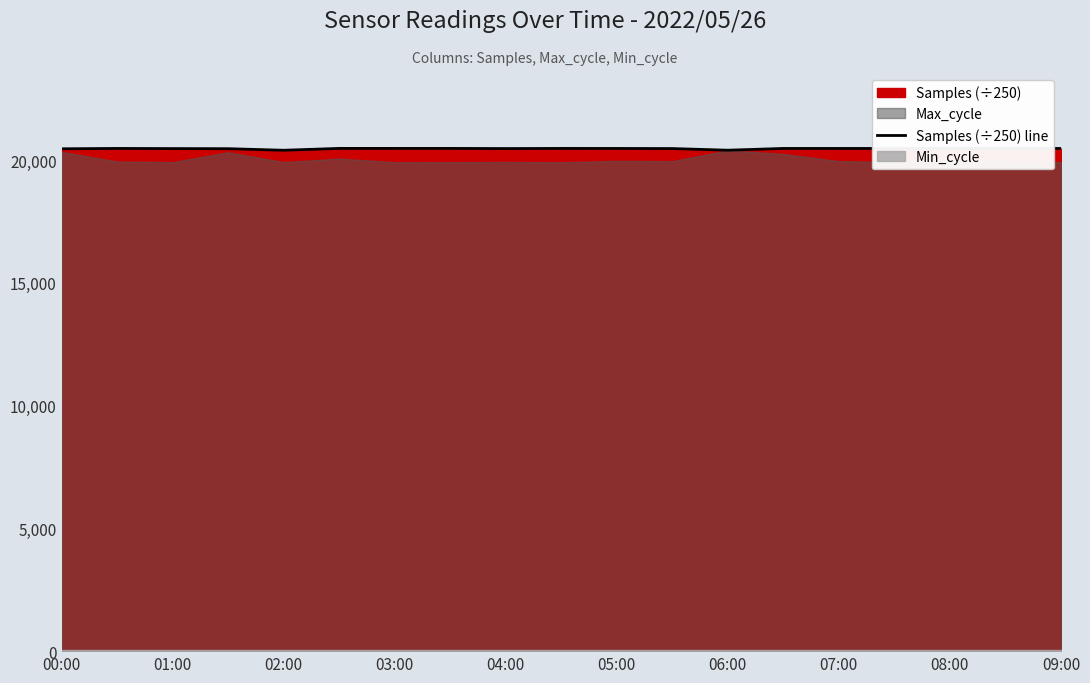

Where is the data nearest to the value 20436?

00:00